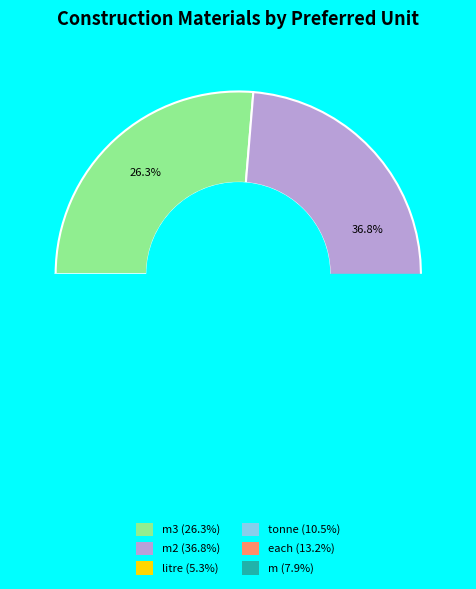

To the nearest percent, what is the average slice percentage?

17%